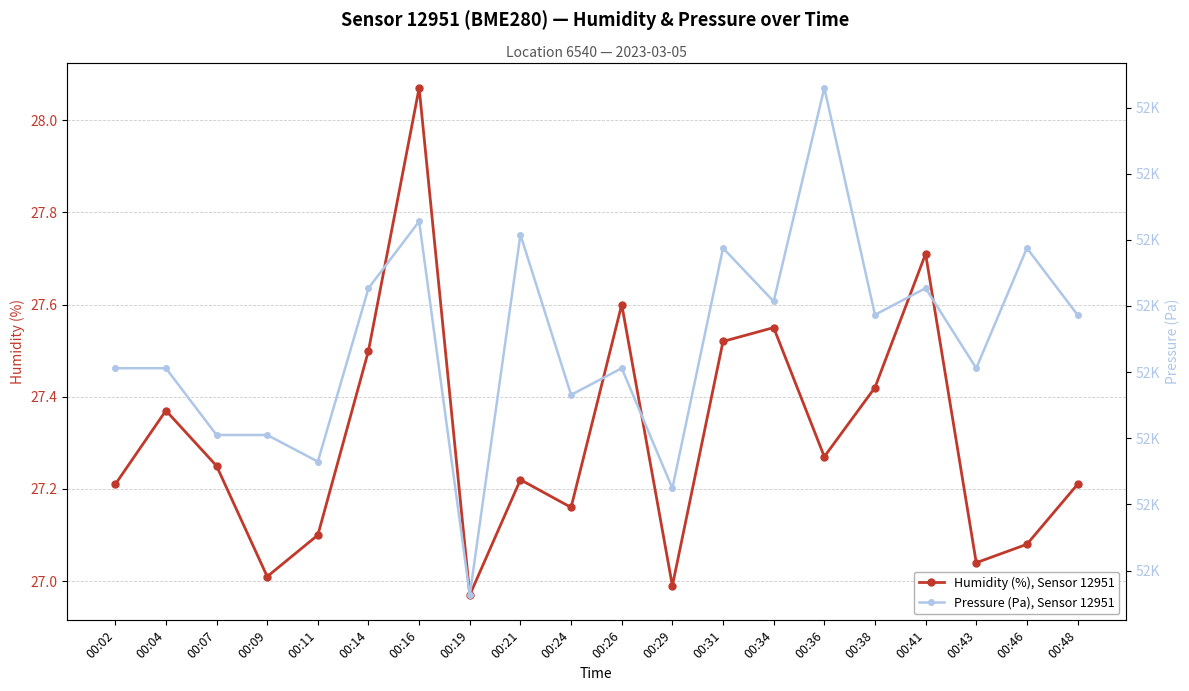

Where is the first local minimum for humidity?

00:09